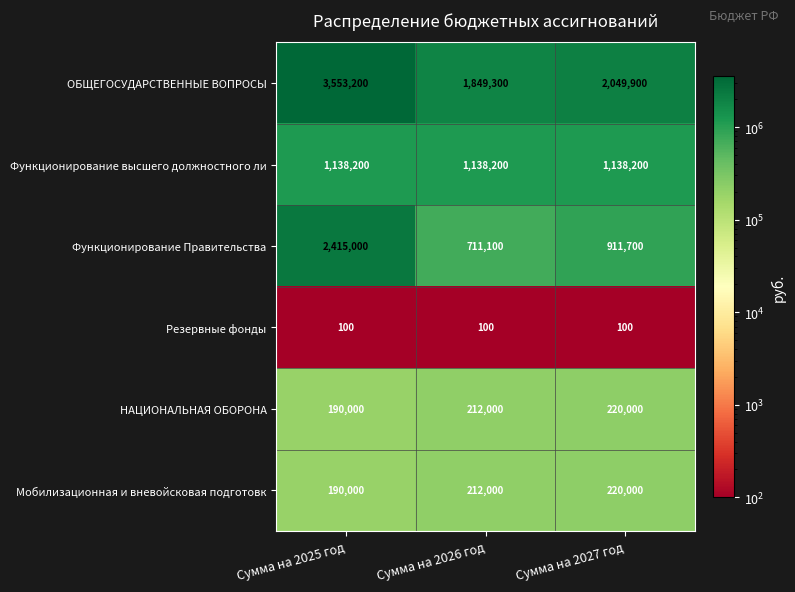

Which series has the largest total across all categories?

ОБЩЕГОСУДАРСТВЕННЫЕ ВОПРОСЫ